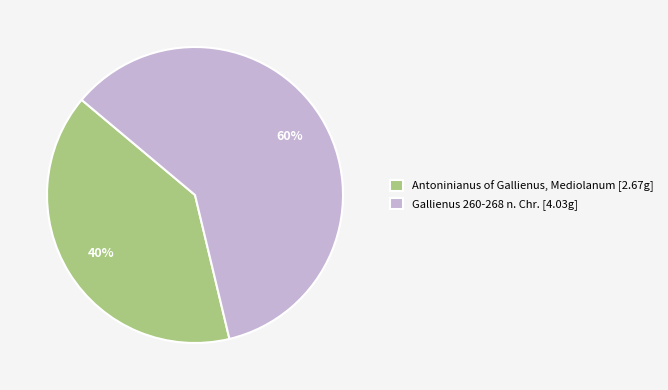

What is the ratio of the value at Gallienus 260-268 n. Chr. to the value at Antoninianus of Gallienus, Mediolanum?

1.5